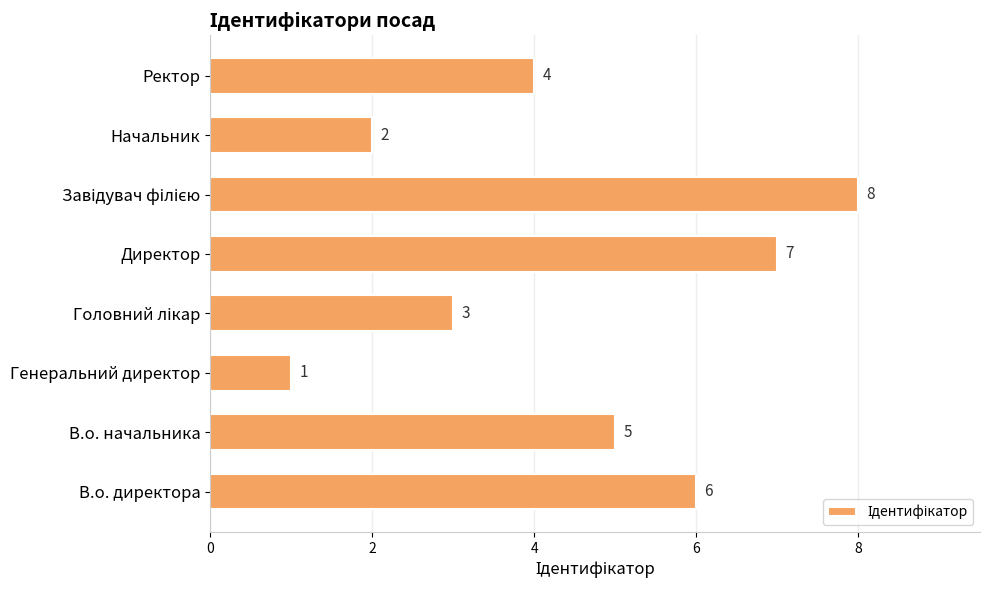

What is the ratio of the value at В.о. директора to the value at Директор?

0.9